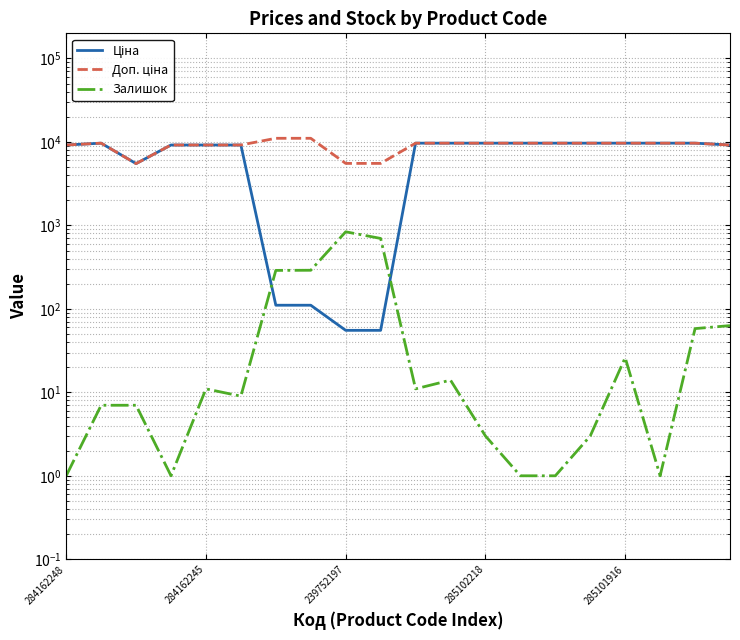

Is this an area chart (filled region under the line)?

No